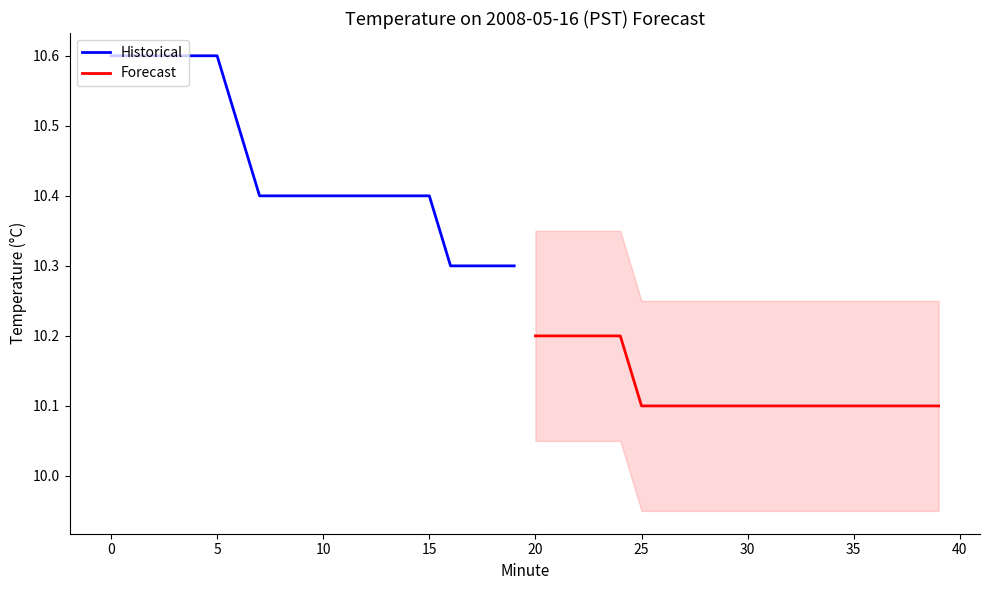

Reading left to right, list all the values displayed in this chart.

Historical: 10.6	10.6	10.6	10.6	10.6	10.6	10.5	10.4	10.4	10.4	10.4	10.4	10.4	10.4	10.4	10.4	10.3	10.3	10.3	10.3
Forecast: 10.2	10.2	10.2	10.2	10.2	10.1	10.1	10.1	10.1	10.1	10.1	10.1	10.1	10.1	10.1	10.1	10.1	10.1	10.1	10.1